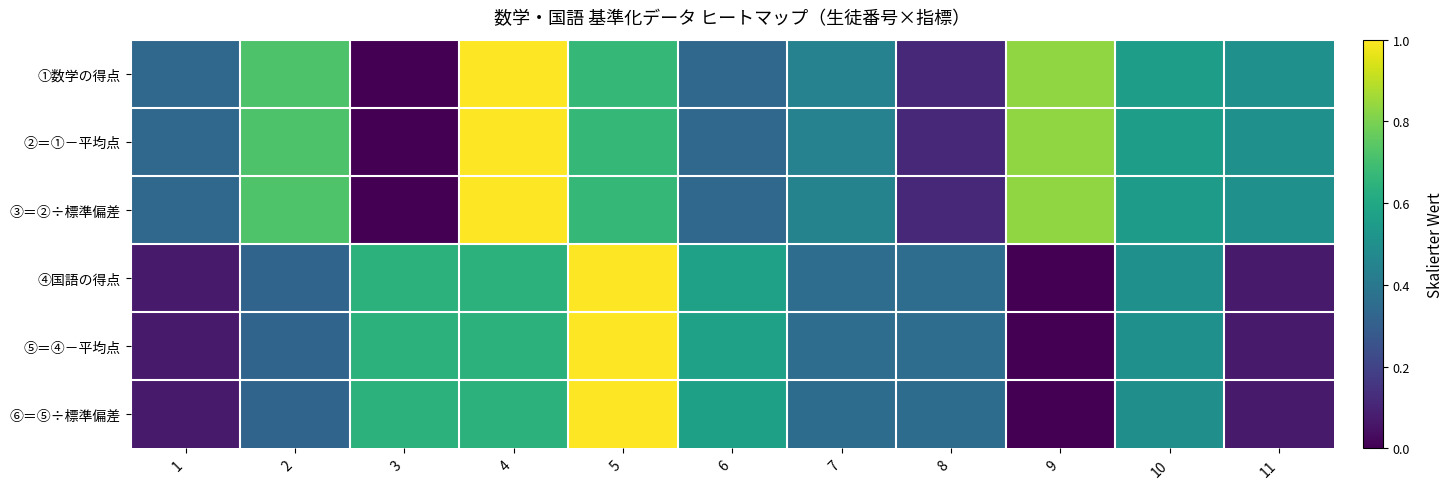

What is the spread (max minus min) of values at 7?

0.1